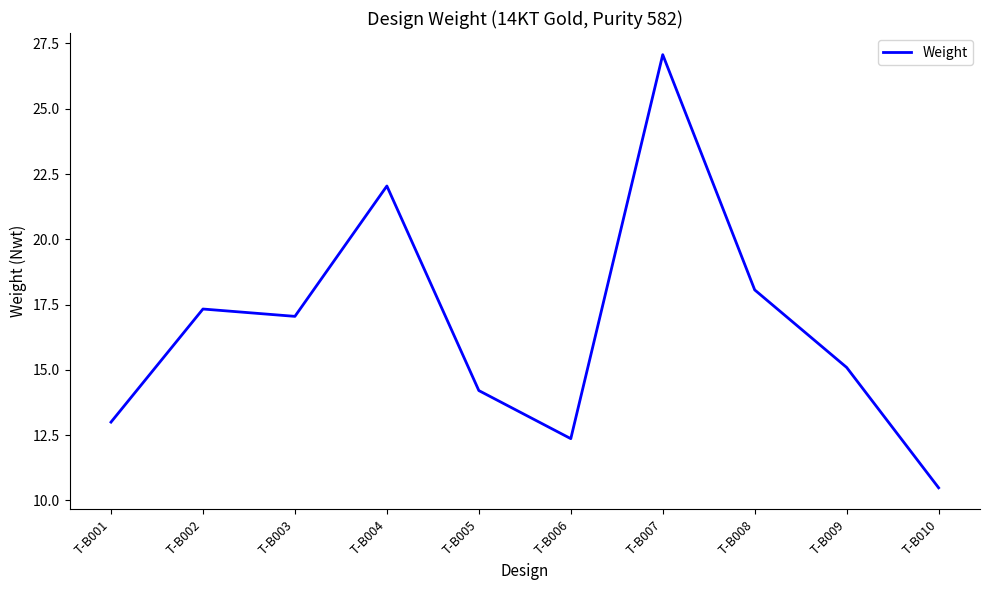

Does the chart have visible grid lines?

No